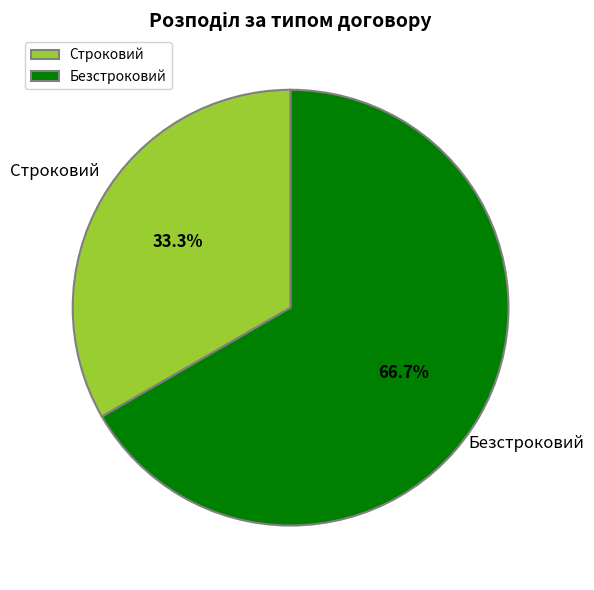

Does Безстроковий account for over 50% of the chart?

Yes